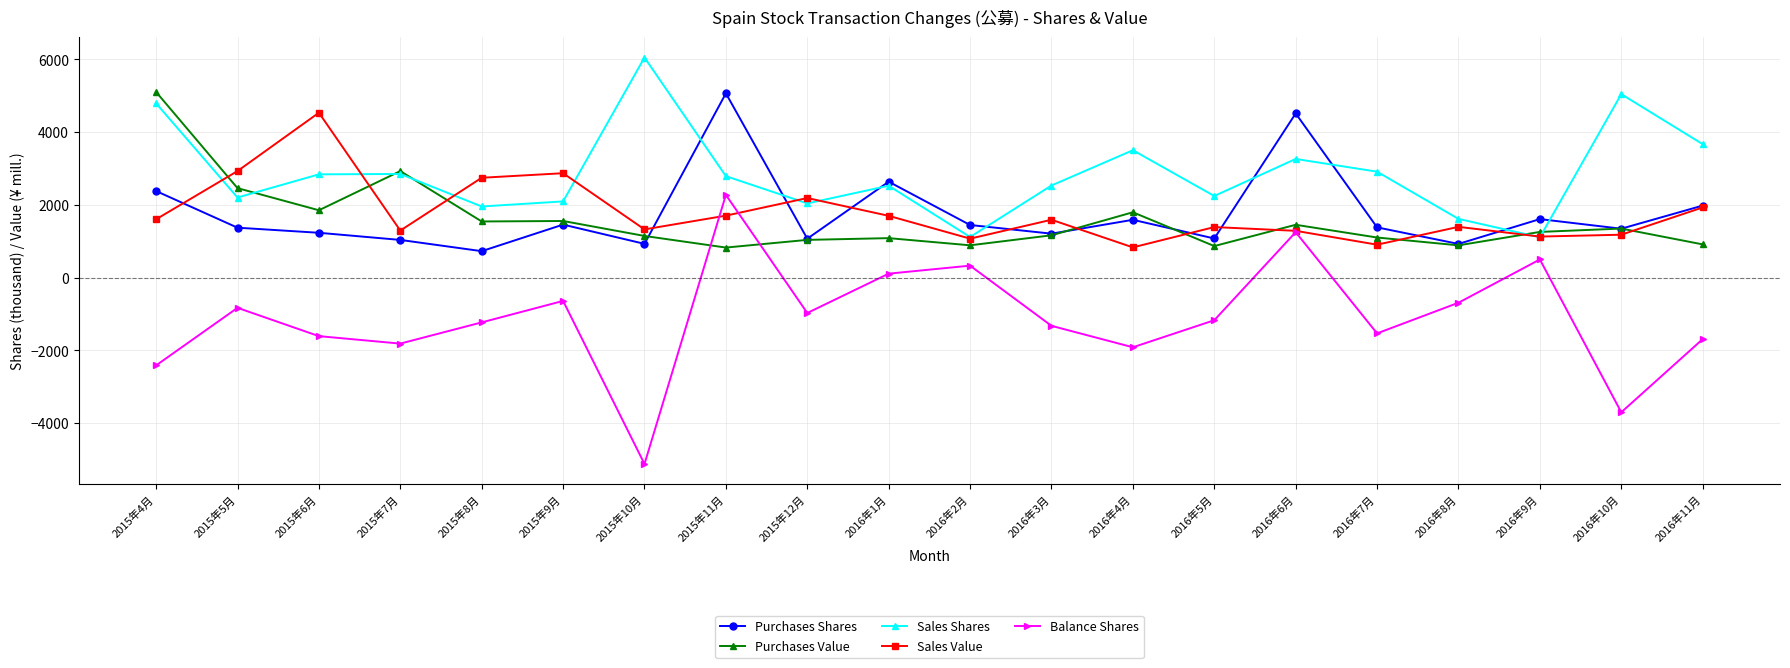

Count the number of categories in the chart.

20